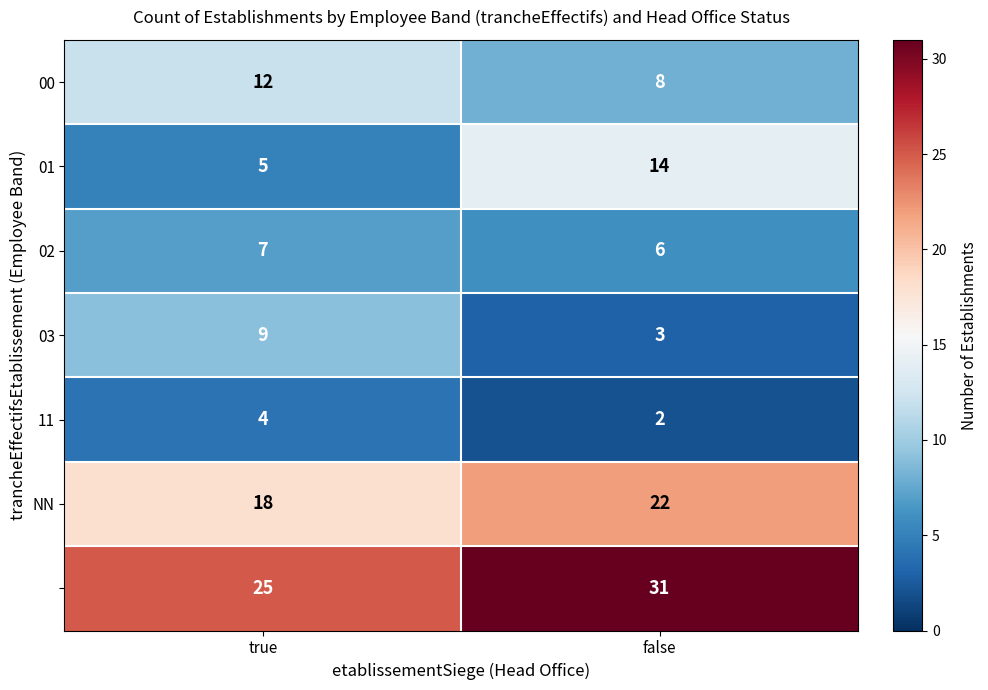

How many distinct data groups are displayed?

7